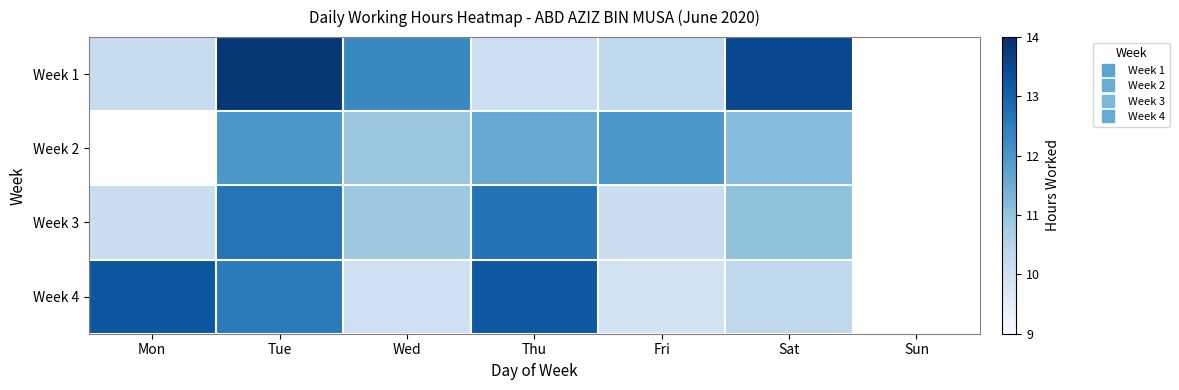

How many positive values does the Week 4 series have?

6